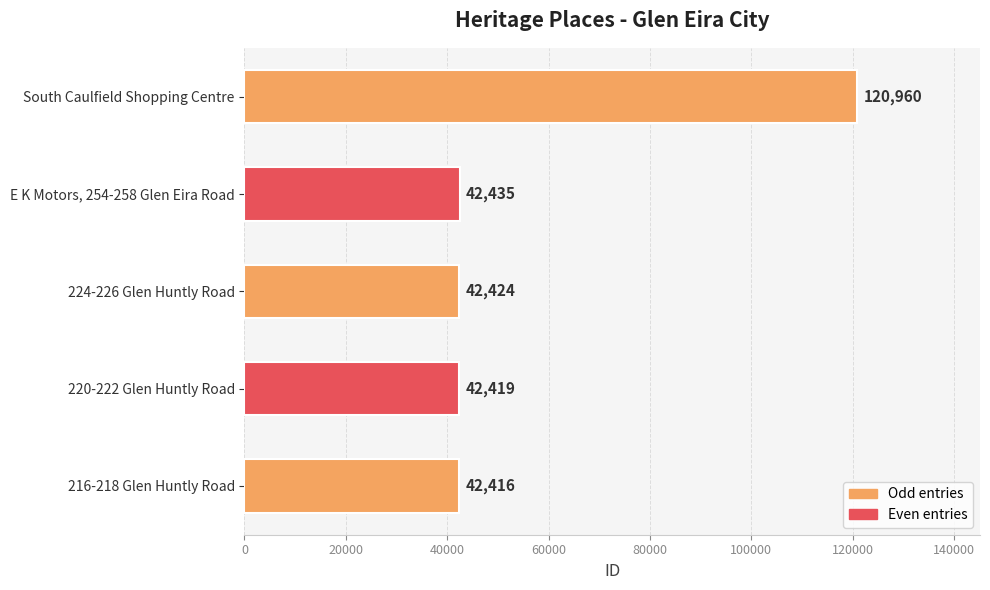

Reading bottom to top, transcribe all the data shown in this chart.

216-218 Glen Huntly Road=42416	220-222 Glen Huntly Road=42419	224-226 Glen Huntly Road=42424	E K Motors, 254-258 Glen Eira Road=42435	South Caulfield Shopping Centre=120960